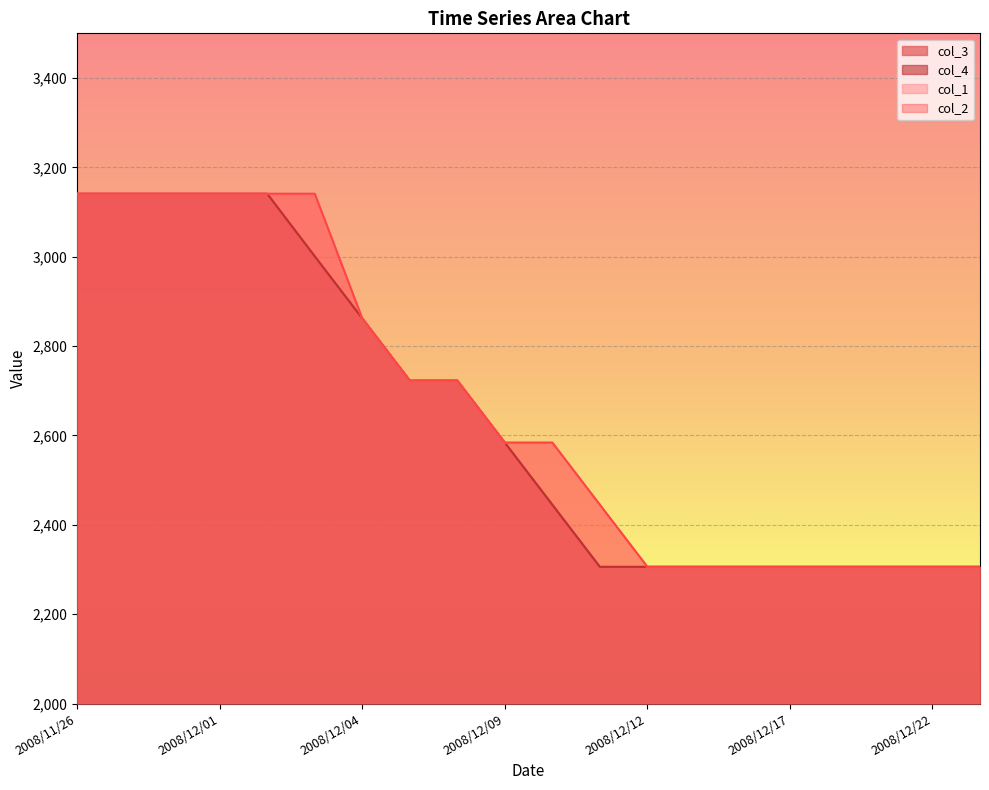

List the labels in order of col_4 value, largest first.

2008/11/26, 2008/11/27, 2008/11/28, 2008/12/01, 2008/12/02, 2008/12/03, 2008/12/04, 2008/12/05, 2008/12/08, 2008/12/09, 2008/12/10, 2008/12/11, 2008/12/12, 2008/12/15, 2008/12/16, 2008/12/17, 2008/12/18, 2008/12/19, 2008/12/22, 2008/12/24